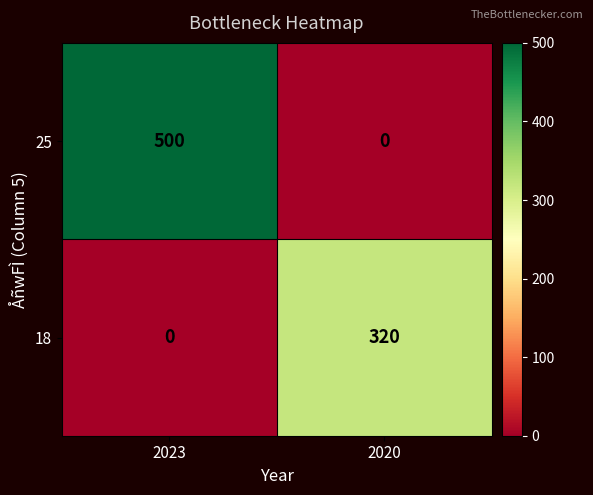

Reading right to left, list all the values displayed in this chart.

25: 2020=0	2023=500
18: 2020=320	2023=0